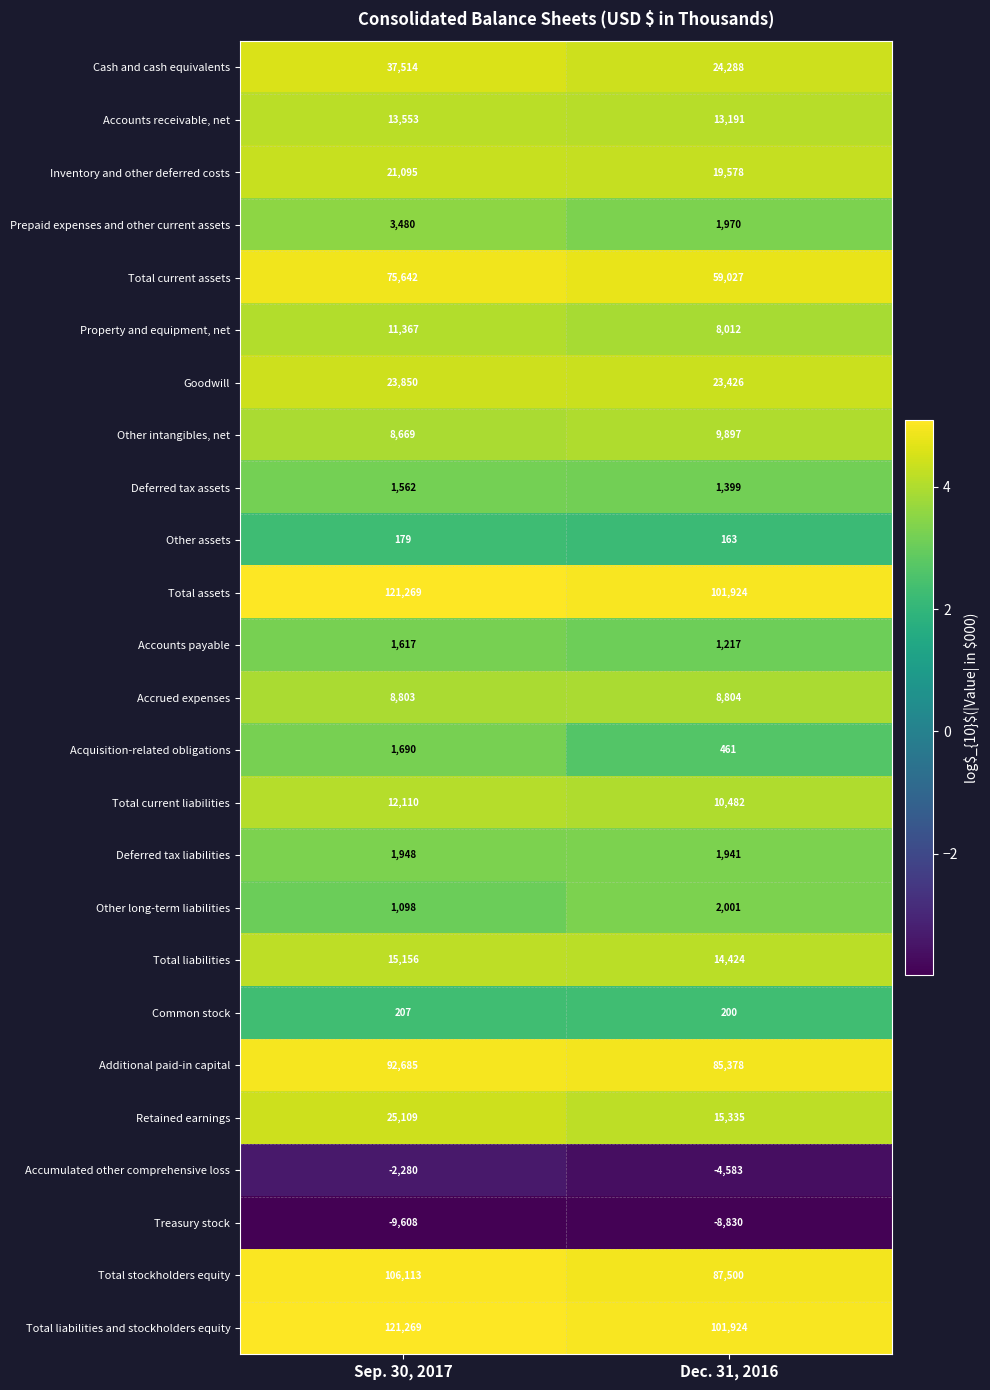

What is the spread (max minus min) of values at Dec. 31, 2016?

110754